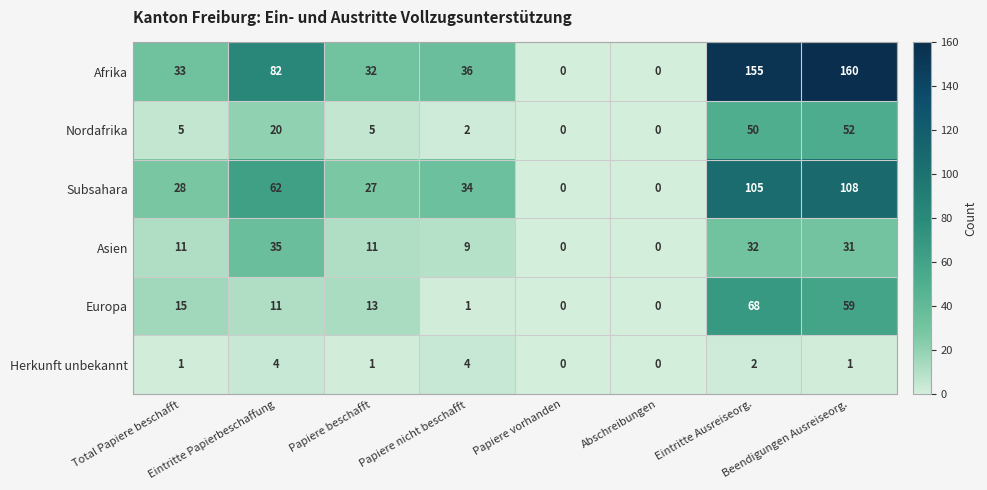

List the series in order of their peak value, highest first.

Afrika, Subsahara, Europa, Nordafrika, Asien, Herkunft unbekannt